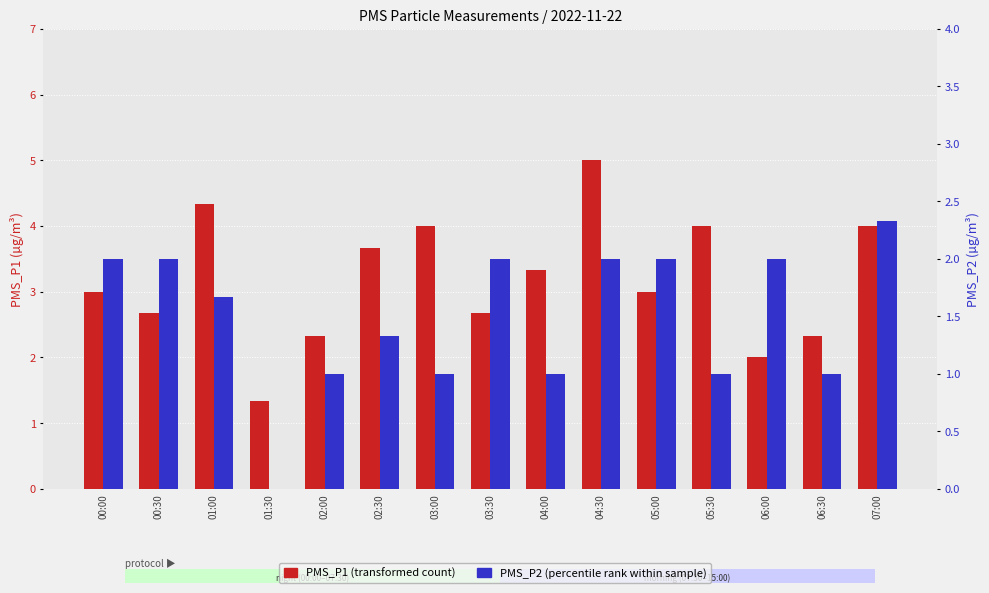

What is the difference between the PMS_P2 values at 03:30 and 03:00?

1.0